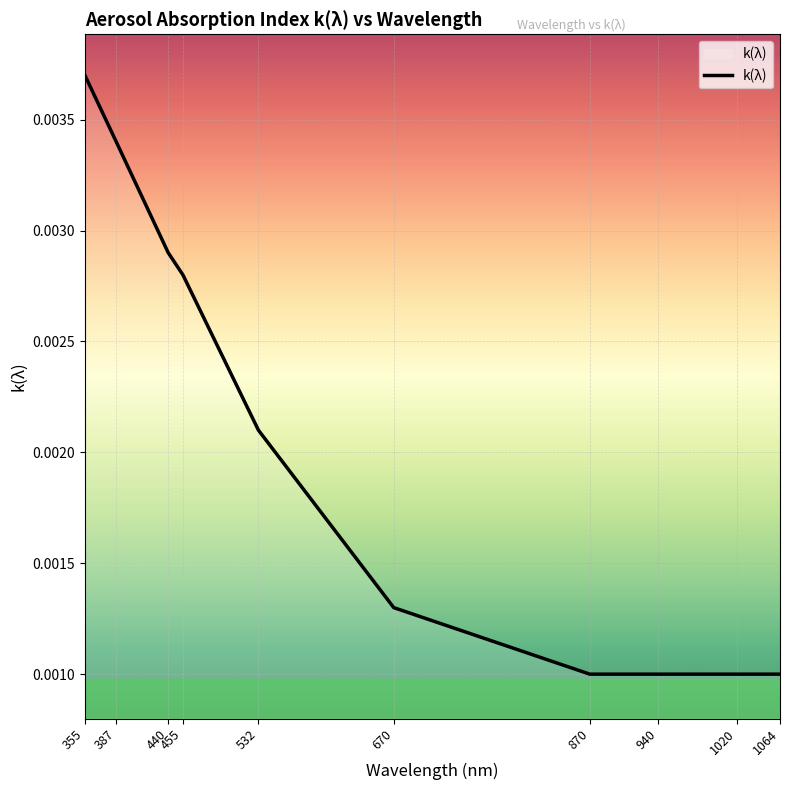

How many lines are shown in the chart?

1